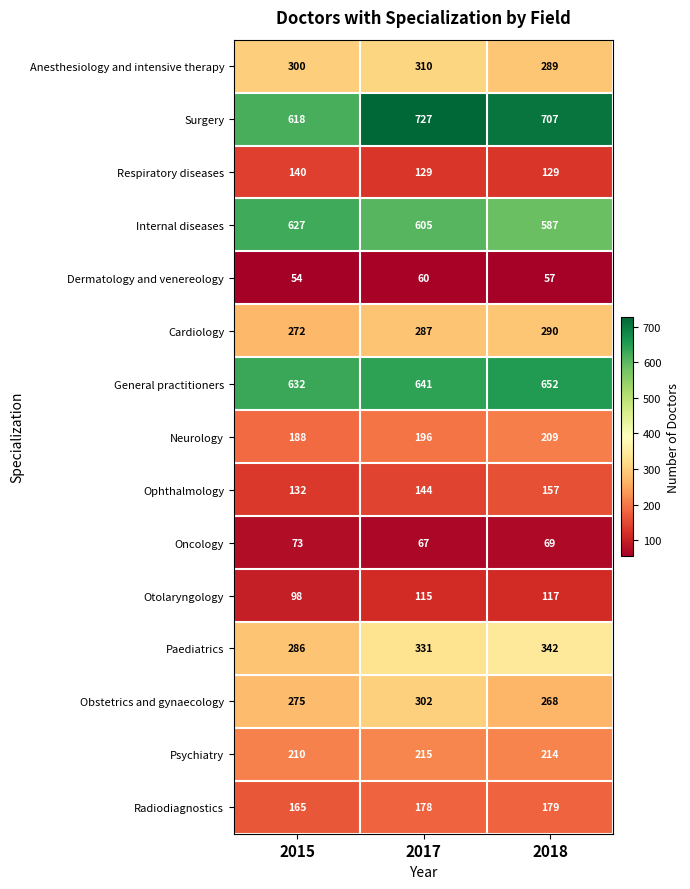

True or false: Surgery has a value of 618 at 2015.

True